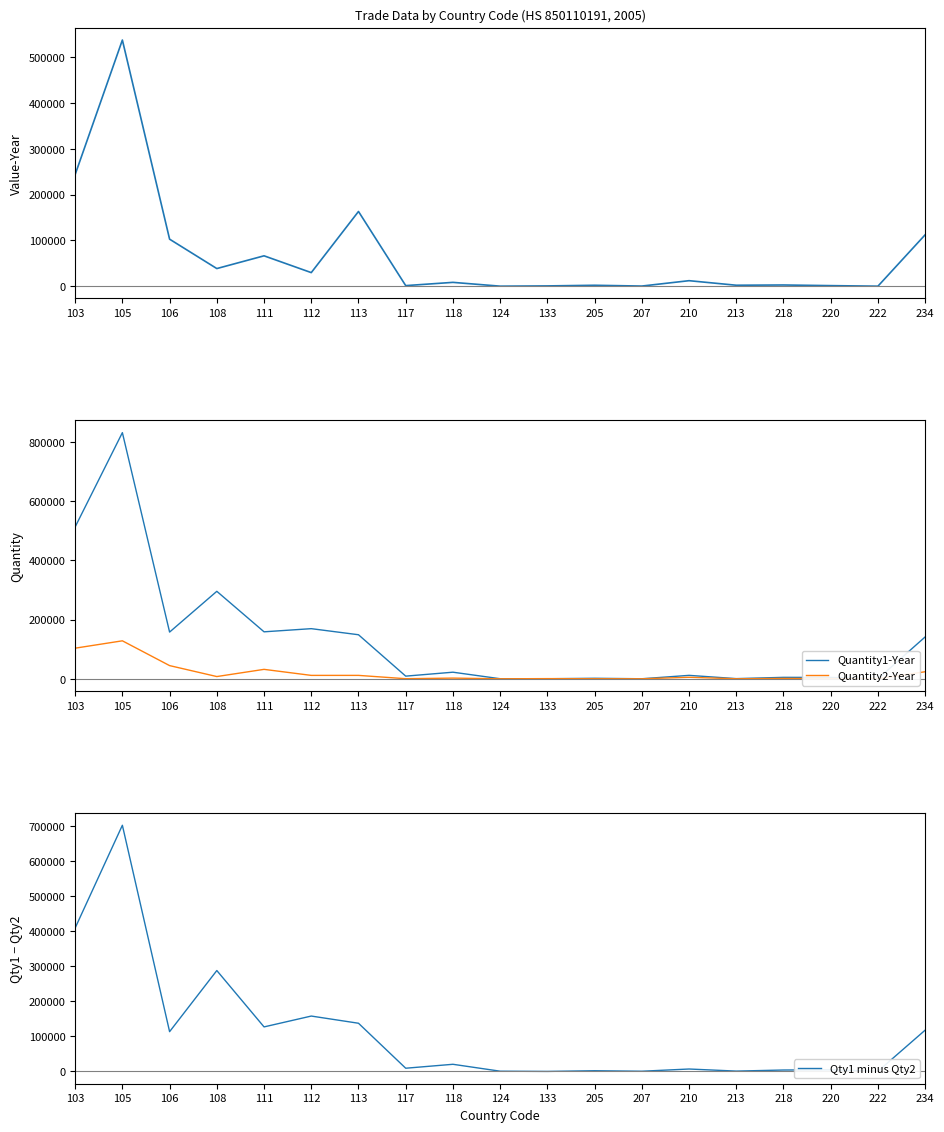

Rank the series by their average value, from highest to lowest.

Quantity1-Year, Qty1 minus Qty2, Value-Year, Quantity2-Year